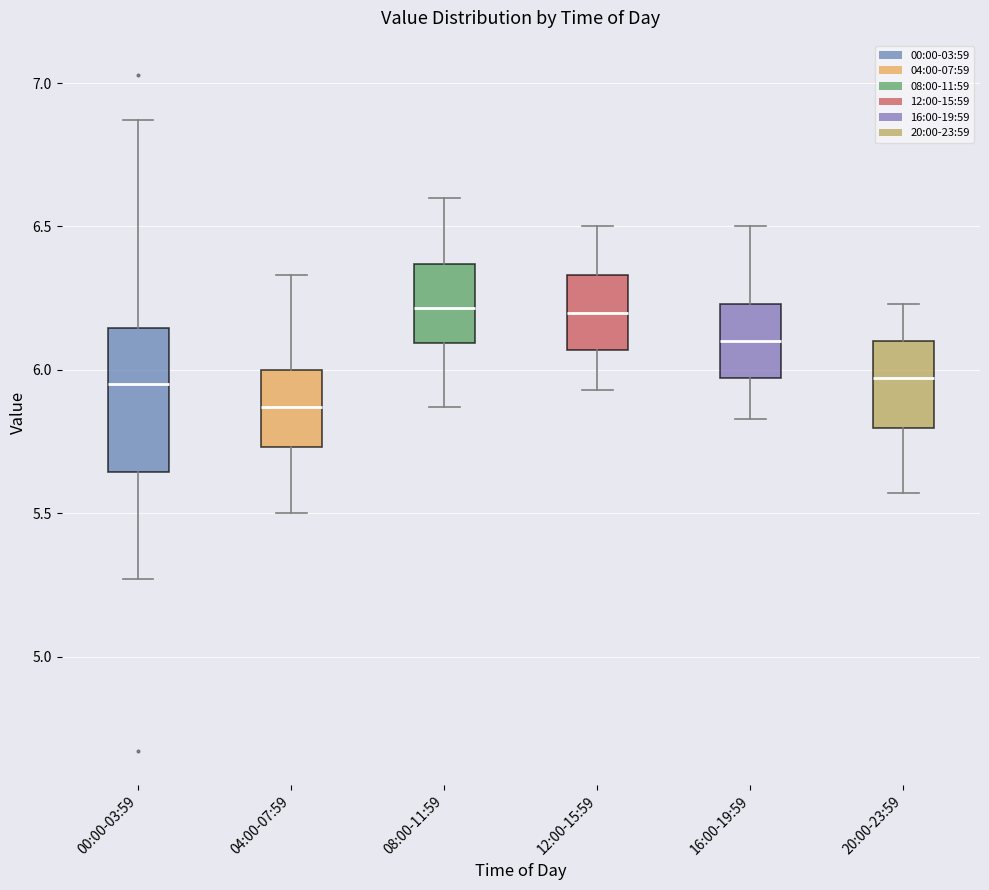

Reading left to right, read every box against the y-axis: the position of its median line, the range the box covers, and the ends of its whiskers. The values are not printed on the chart, so give them approximately, as read against the axis.

00:00-03:59: median 5.95, box 5.65 to 6.15, whiskers 5.25 to 6.85
04:00-07:59: median 5.85, box 5.75 to 6.00, whiskers 5.50 to 6.35
08:00-11:59: median 6.20, box 6.10 to 6.35, whiskers 5.85 to 6.60
12:00-15:59: median 6.20, box 6.05 to 6.35, whiskers 5.95 to 6.50
16:00-19:59: median 6.10, box 5.95 to 6.25, whiskers 5.85 to 6.50
20:00-23:59: median 5.95, box 5.80 to 6.10, whiskers 5.55 to 6.25